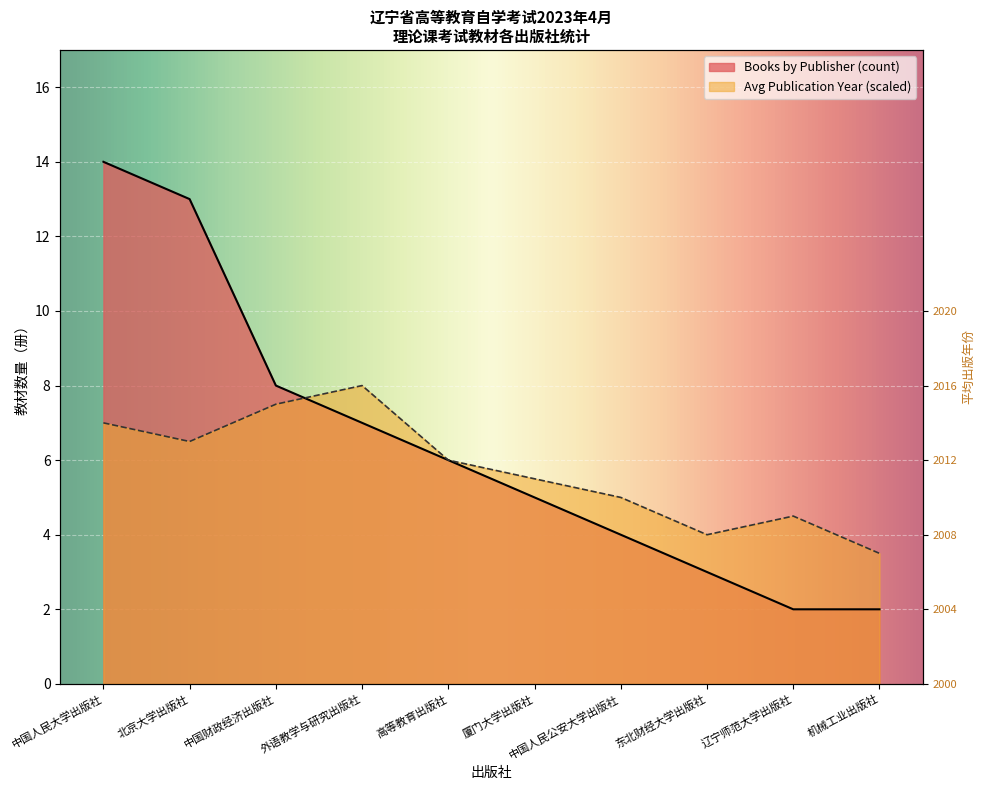

Where do Books by Publisher (count) and Avg Publication Year first cross each other?

中国财政经济出版社 and 外语教学与研究出版社